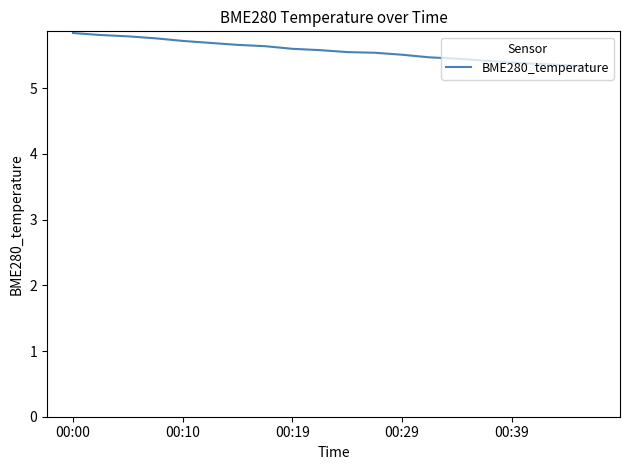

What is the minimum value shown in the chart?

5.3